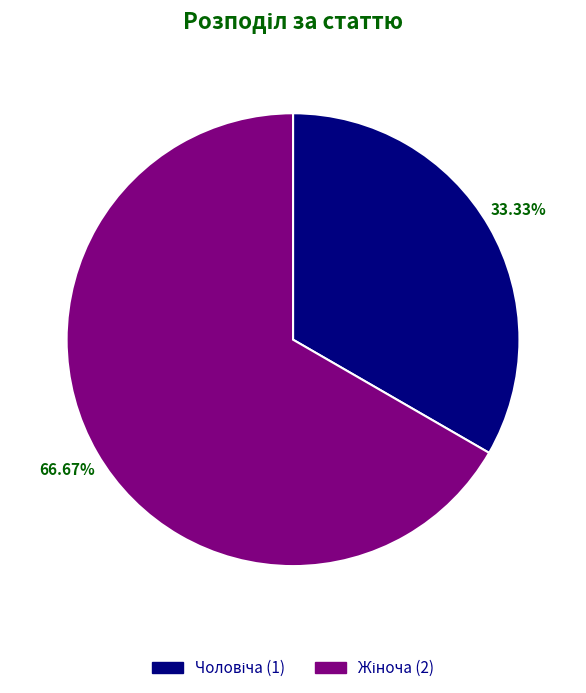

Is there any slice that represents more than half of the pie?

Yes